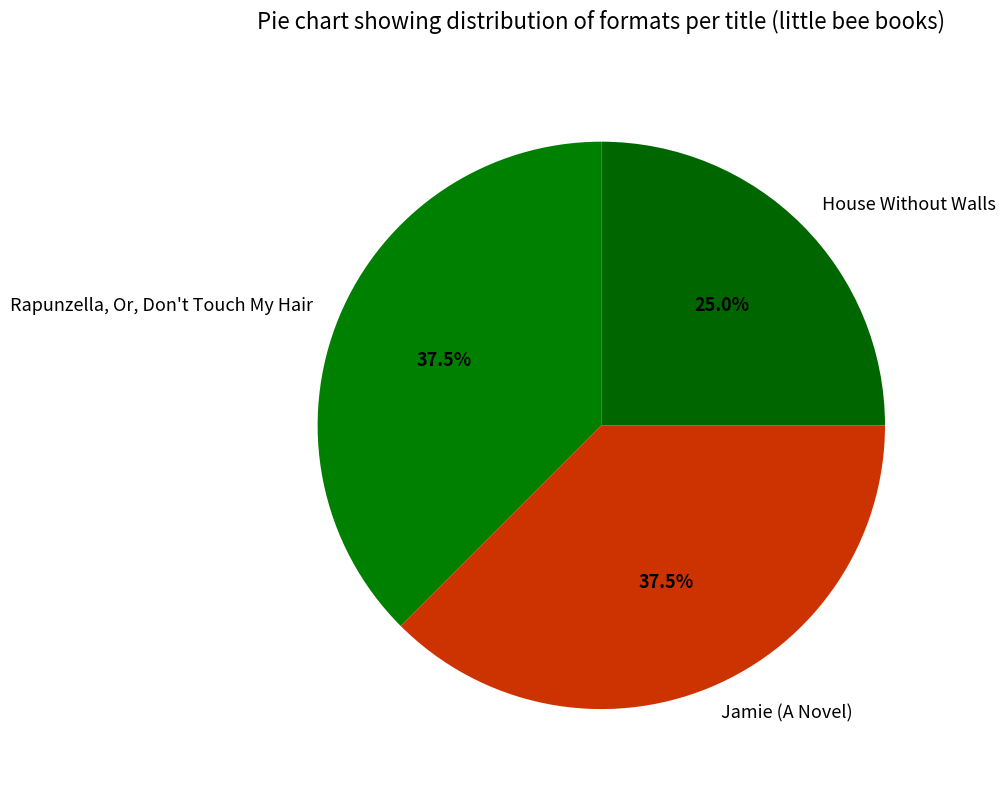

Which category has the smallest portion of the pie?

House Without Walls